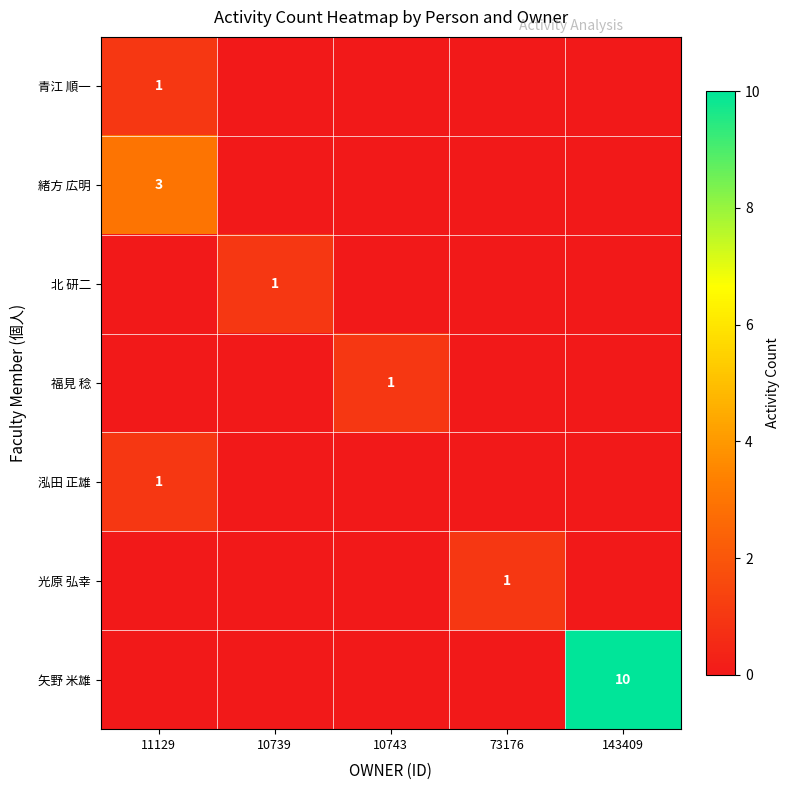

What is the approximate value of 光原 弘幸 at 73176?

1